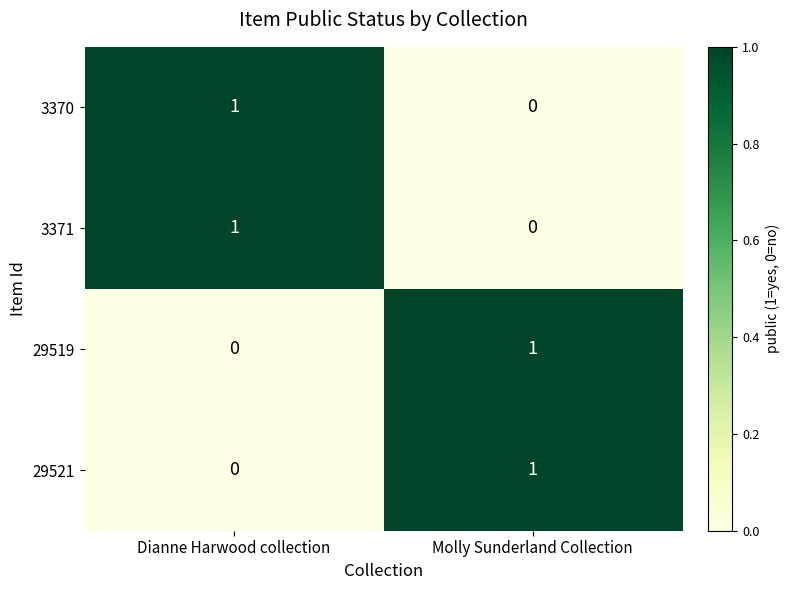

Is it true that 3370 equals -1 at Molly Sunderland Collection?

False